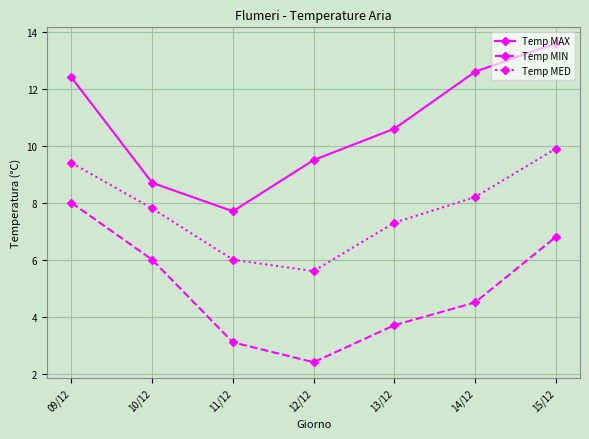

True or false: Temp MAX has a value of 15.1 at 13/12.

False